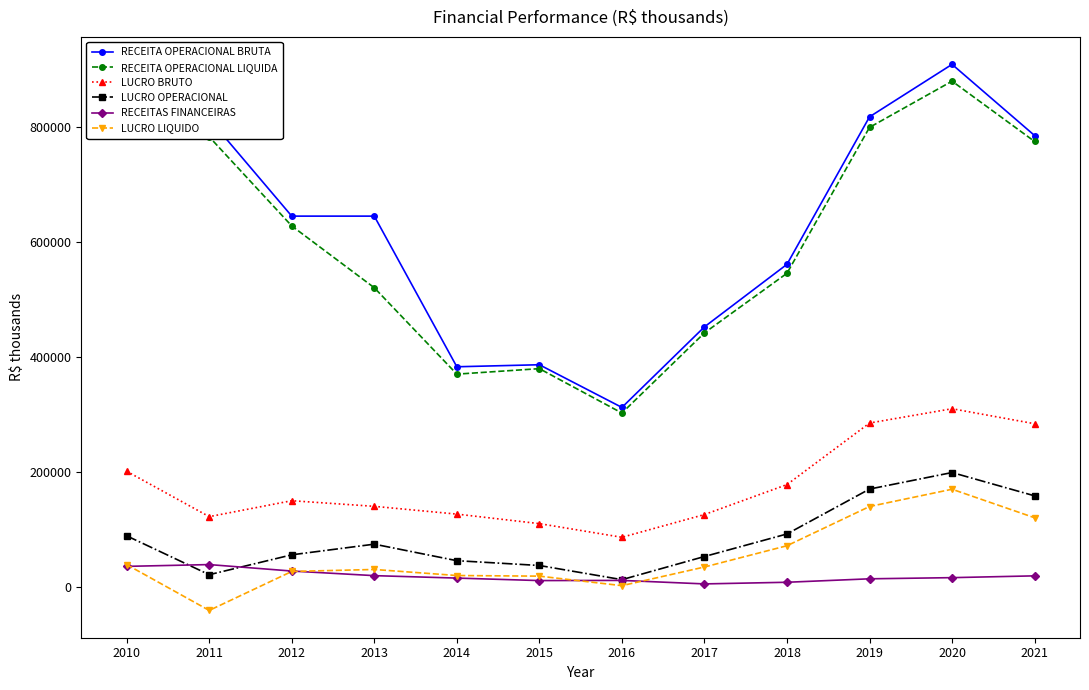

At which category is the sum across all series the highest?

2020